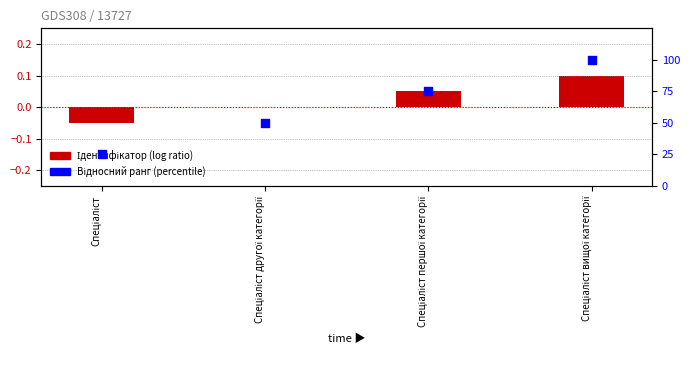

Which series has the largest total across all categories?

Відносний ранг